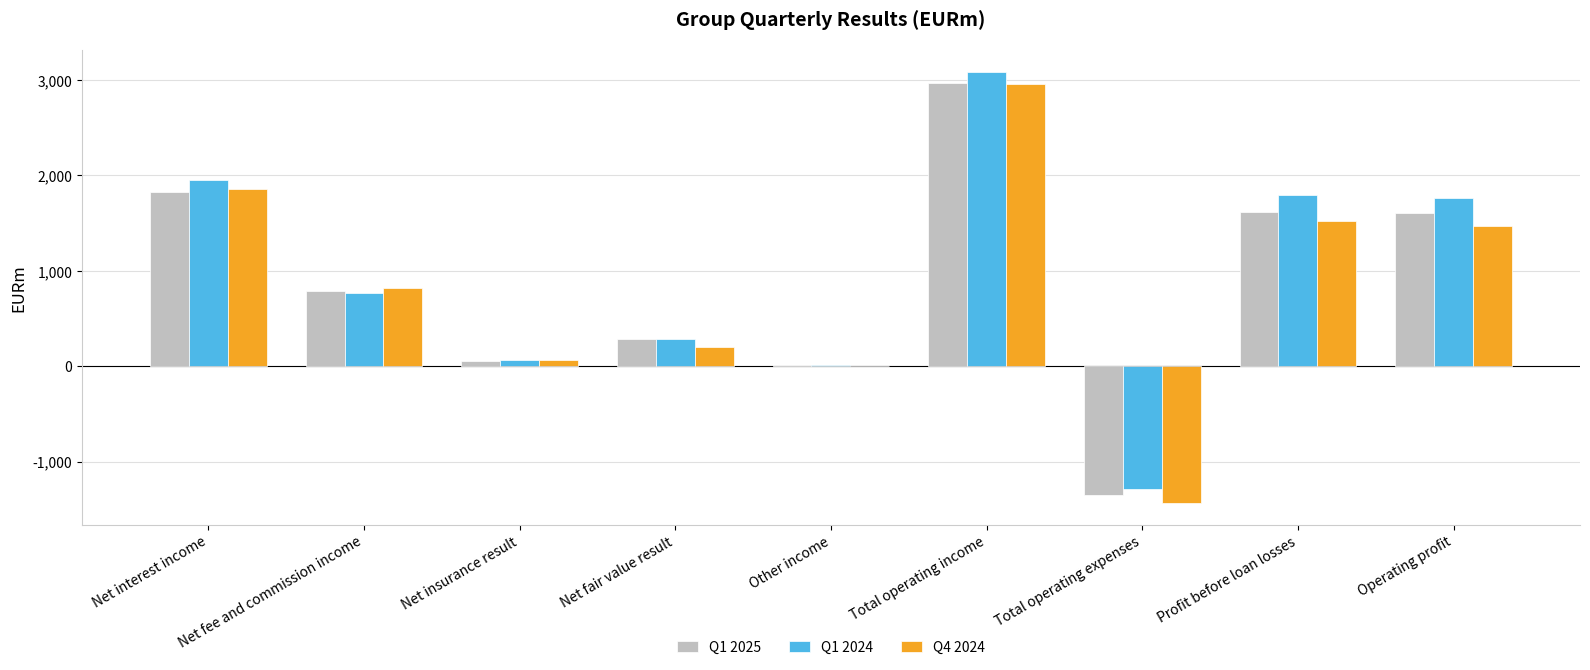

At which label does Q1 2024 reach its peak?

Total operating income